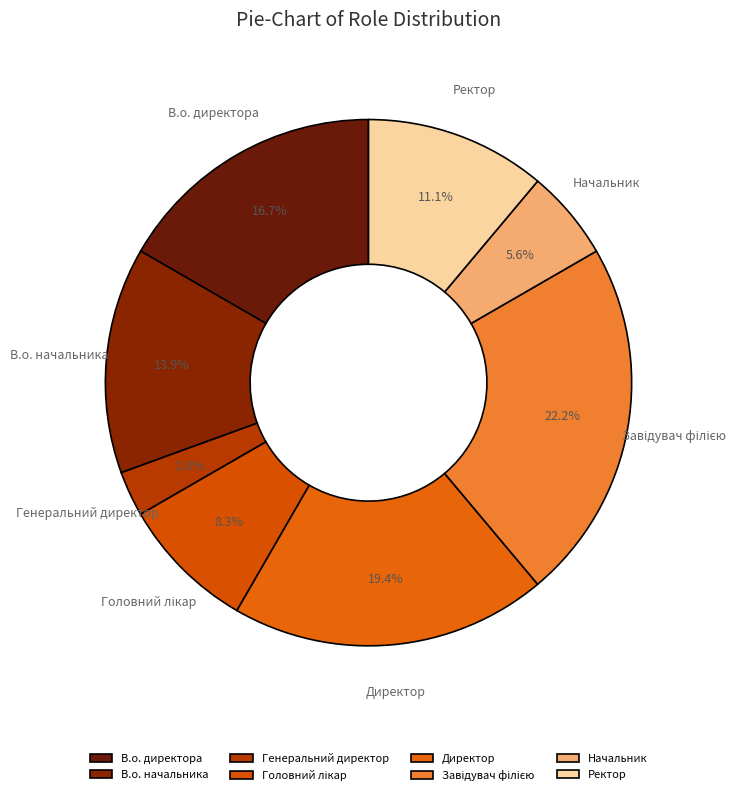

To the nearest percent, what is the average slice percentage?

12%